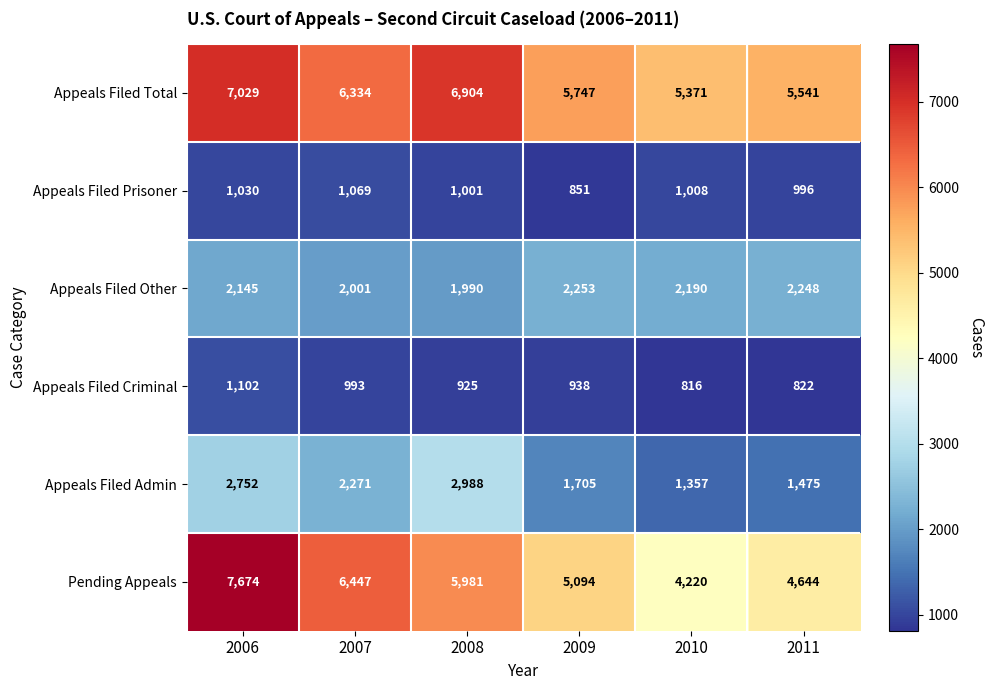

What is the sum of the Appeals Filed Total values at 2007 and 2011?

11875